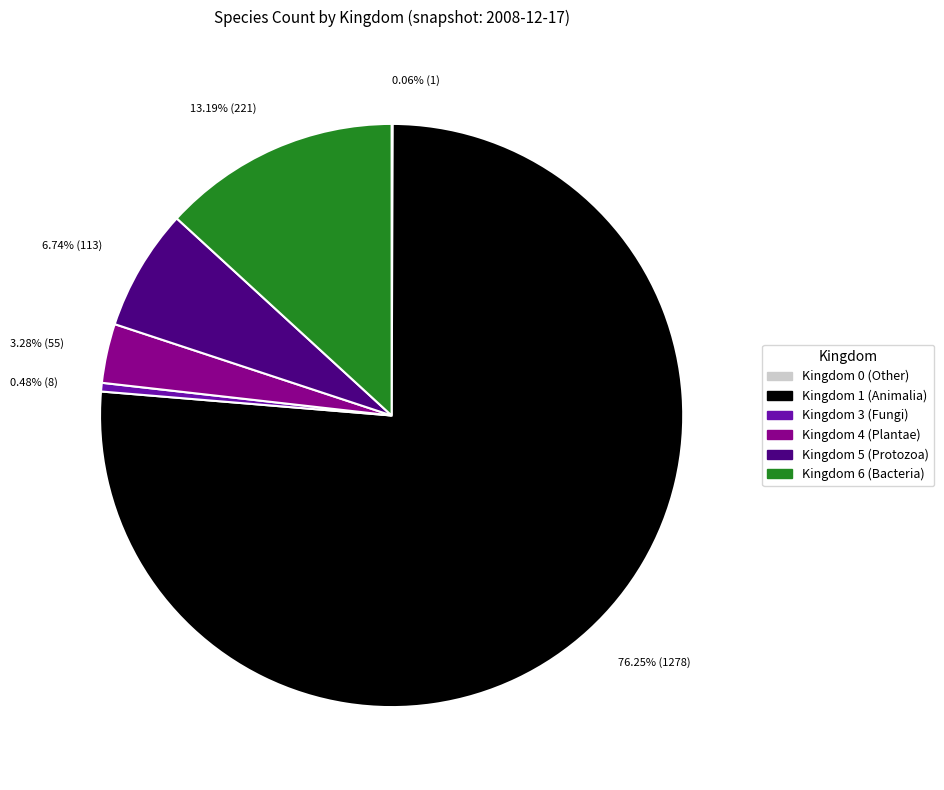

Is there any slice that represents more than half of the pie?

Yes